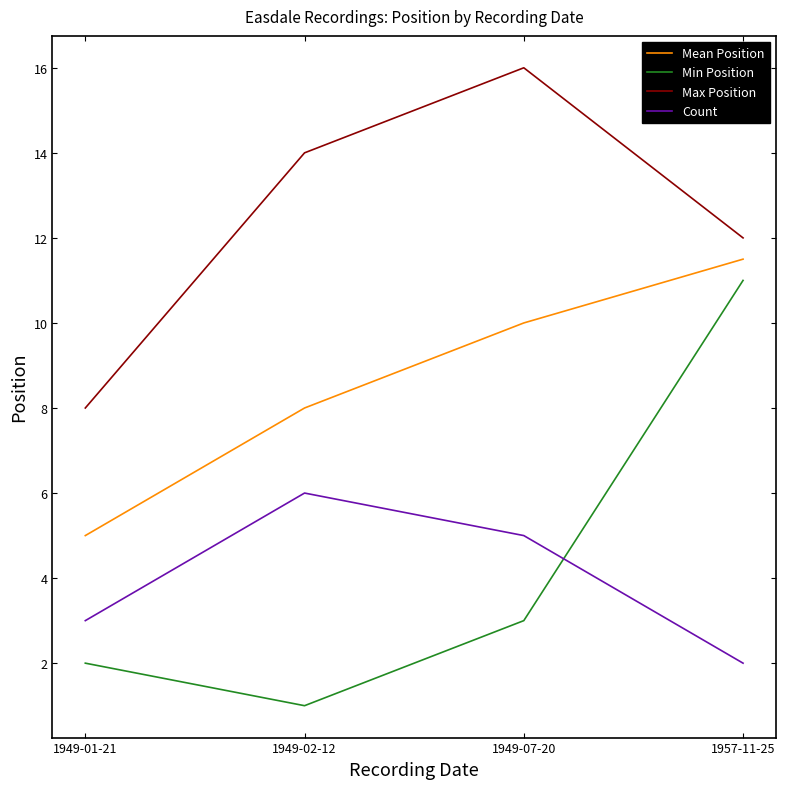

The Min Position series shows 2.0 at 1949-01-21. True or false?

True